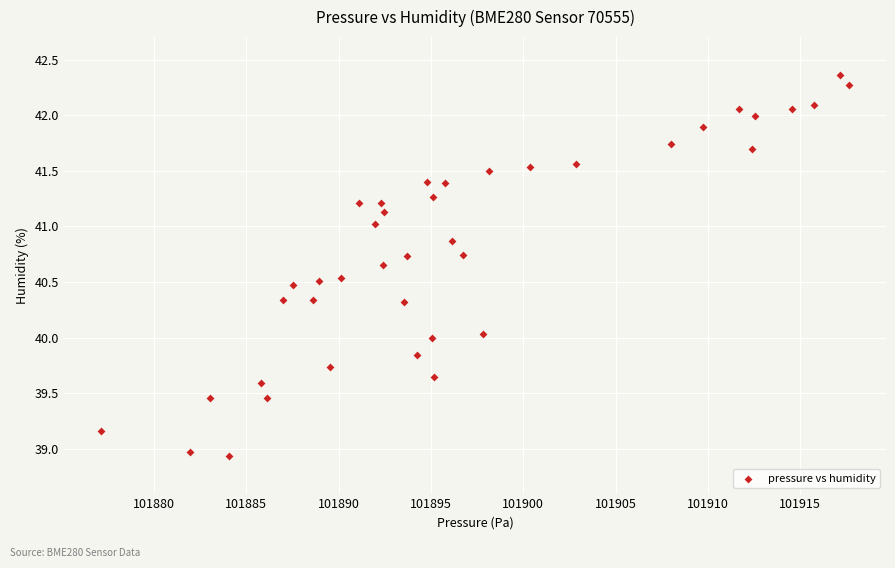

What is the range of X values (max minus min)?

40.5